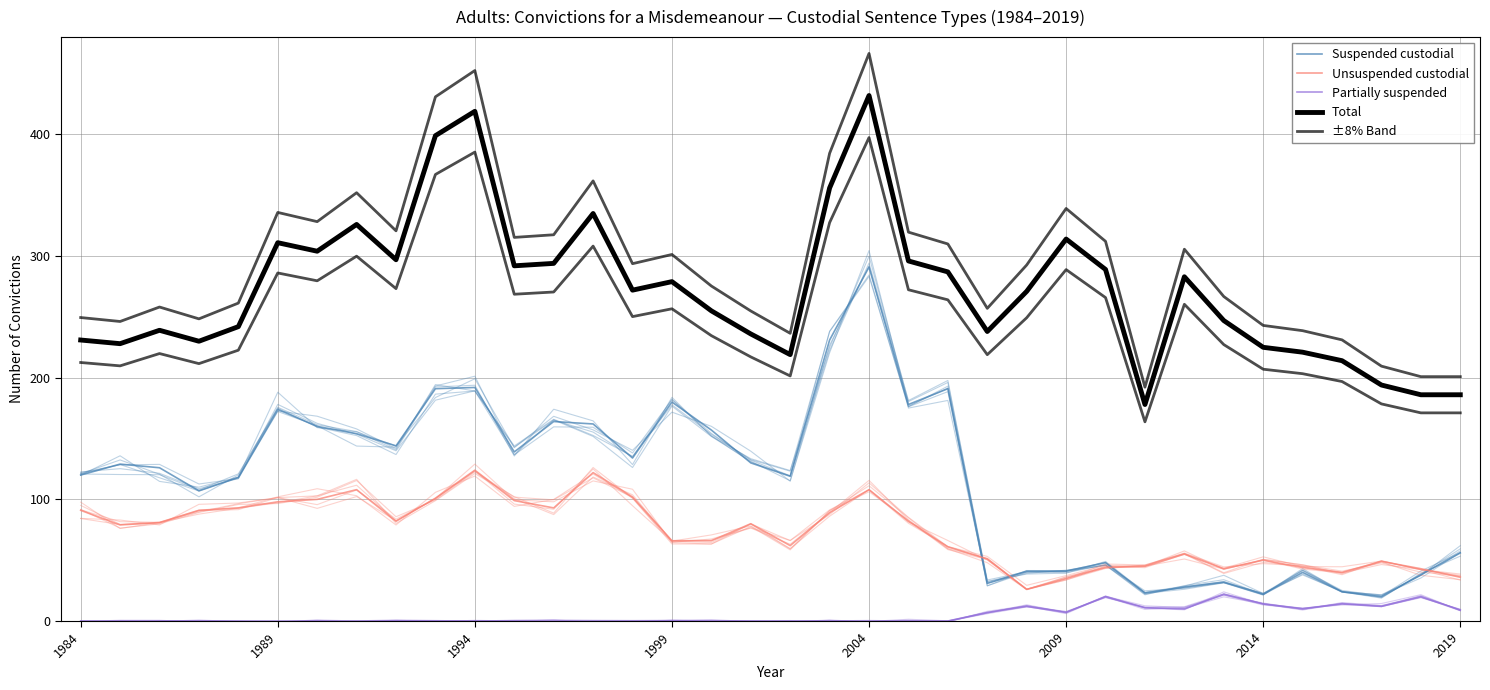

What is the sum of all Unsuspended custodial values?

2639.0